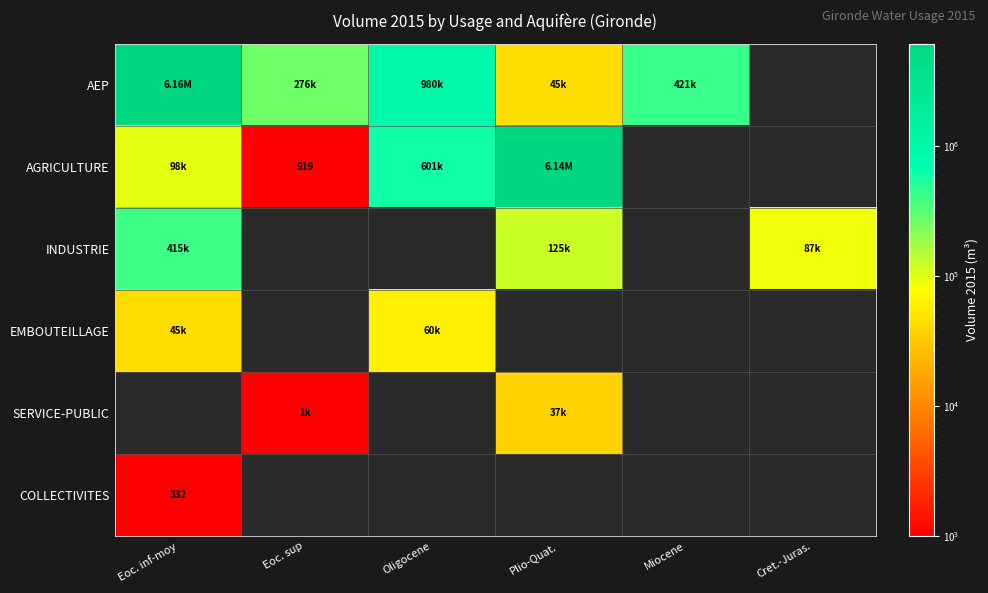

How many positive values does the SERVICE-PUBLIC series have?

2